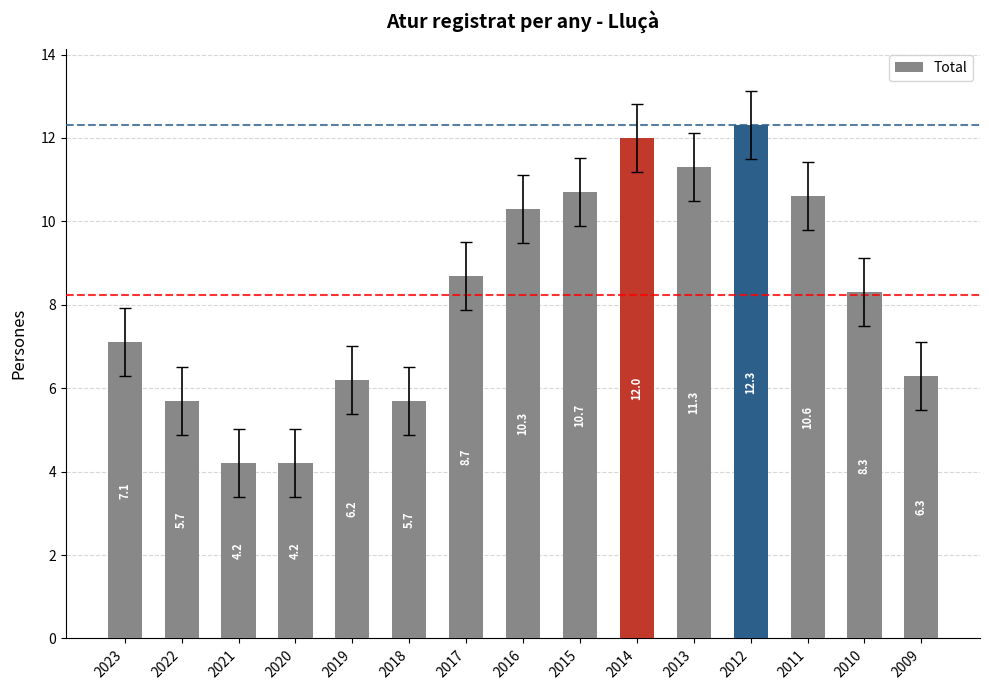

Does the chart contain any negative values?

No